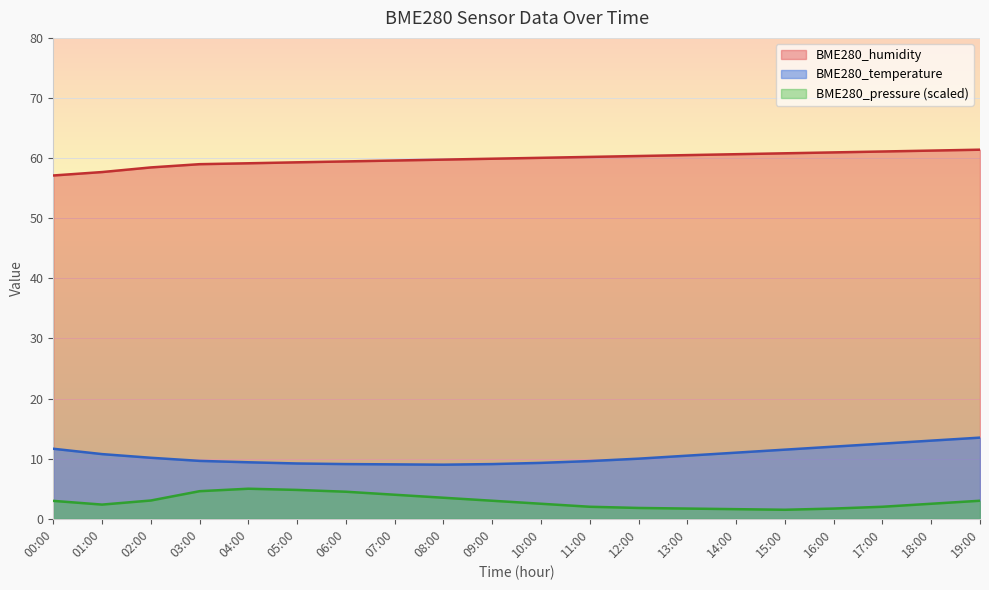

How many interior local valleys does the BME280_pressure series have?

2